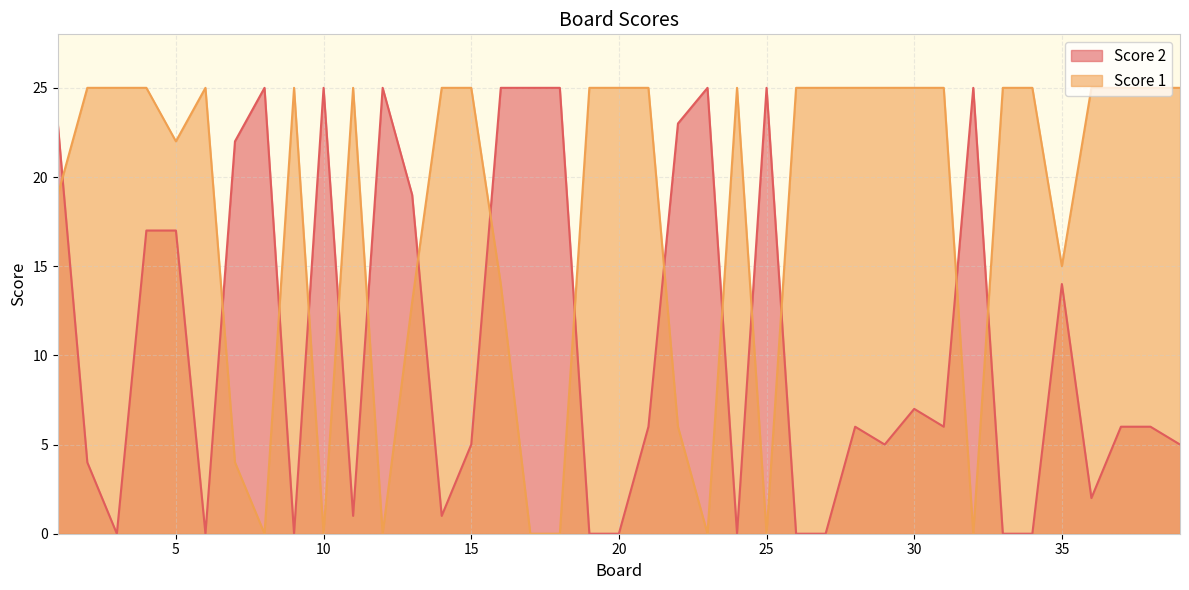

What value does the Score 2 series have at 35, to the nearest 5?

15